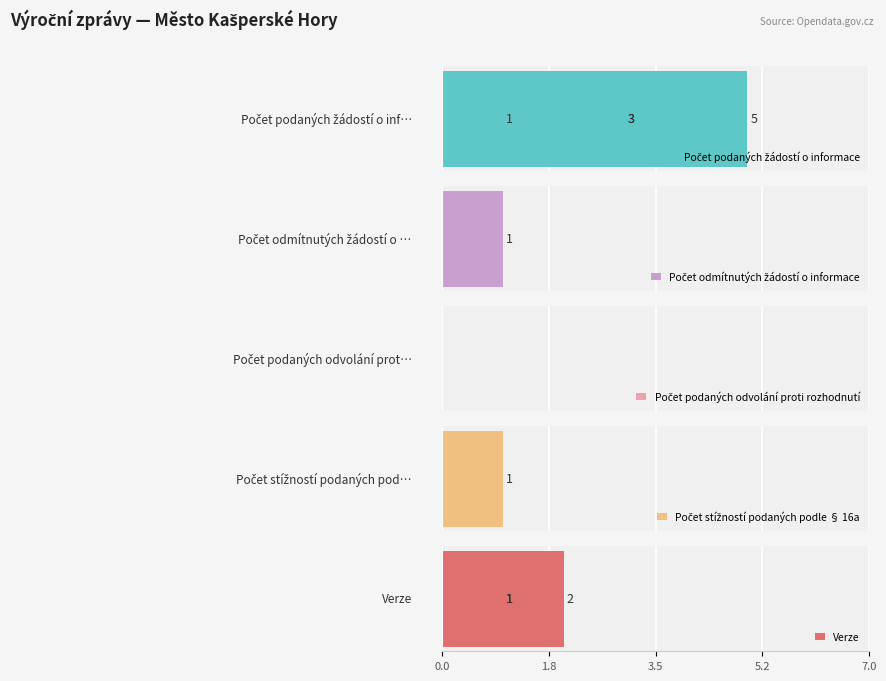

Read the Verze value at 5.2.

2.0